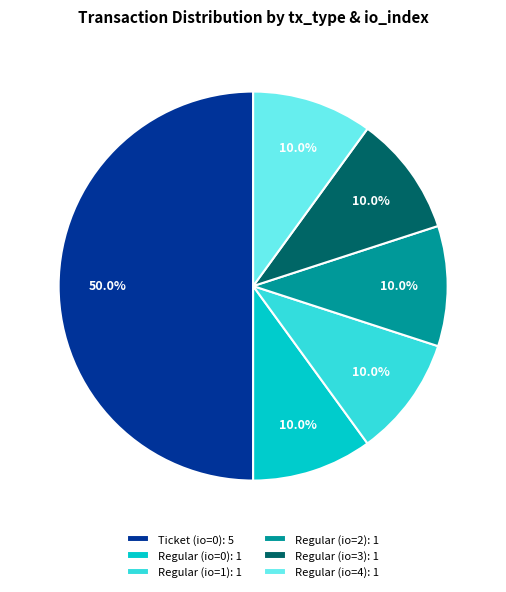

Which category has the biggest portion of the pie?

Ticket (io=0): 5